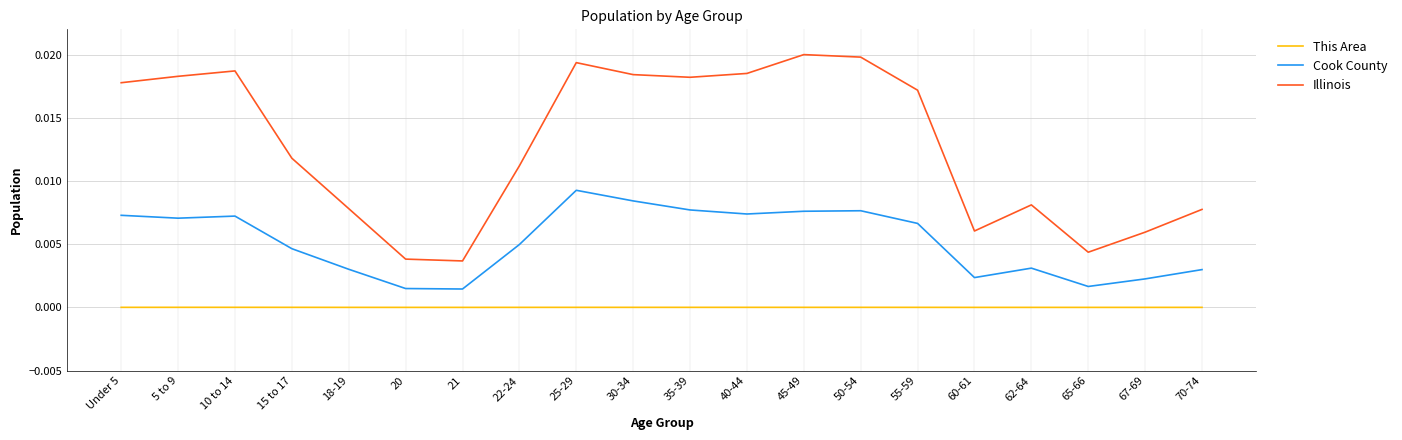

Which series has the widest spread of values?

Illinois